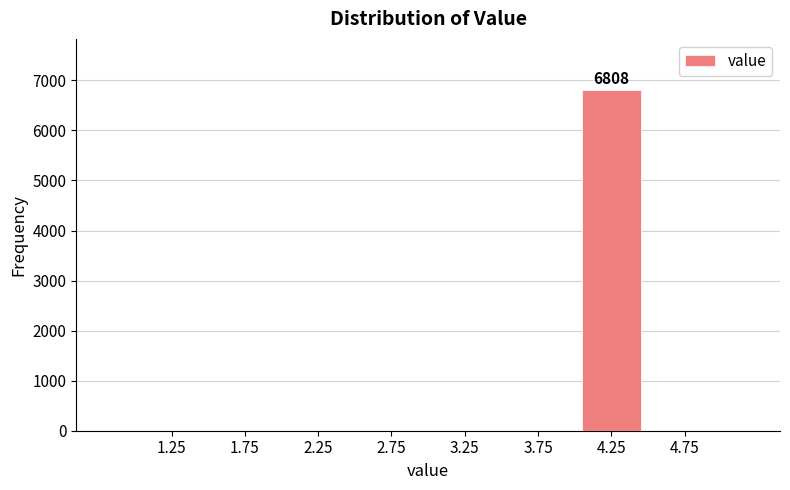

Over which range of the x-axis is the bar tallest?

4.0 to 4.5